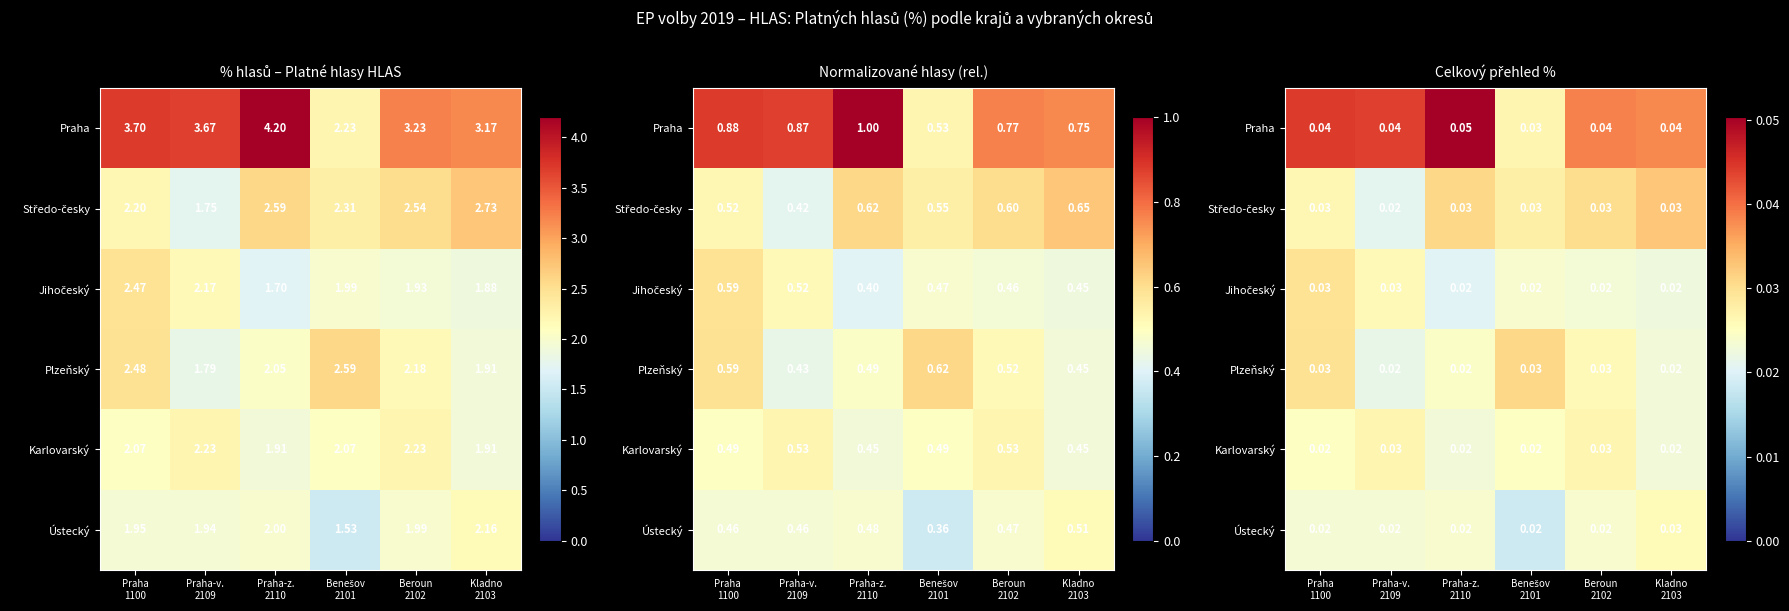

At how many categories does at least one series exceed 0?

6